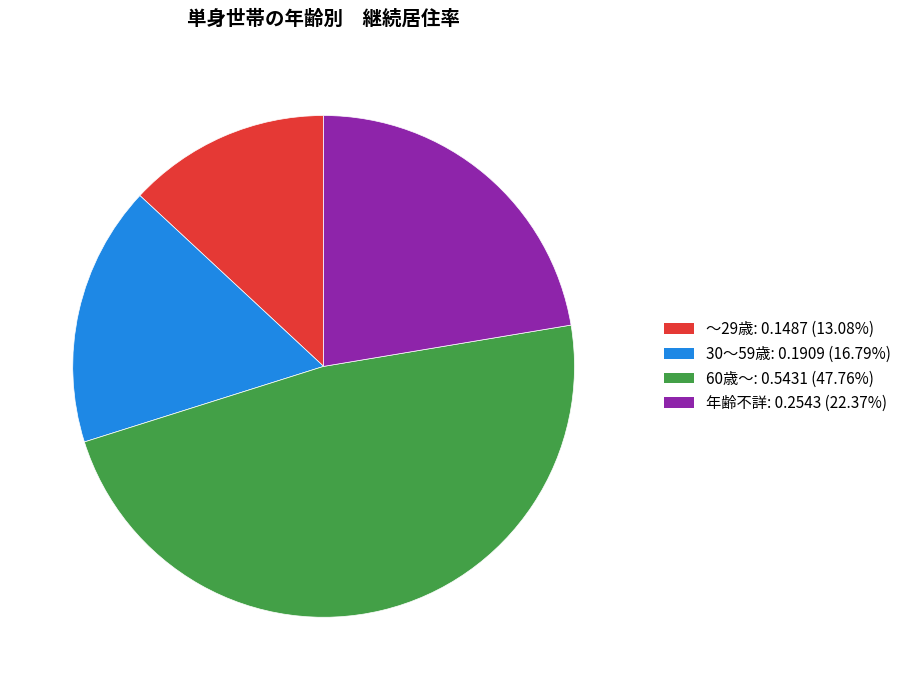

Which category has the smallest portion of the pie?

～29歳